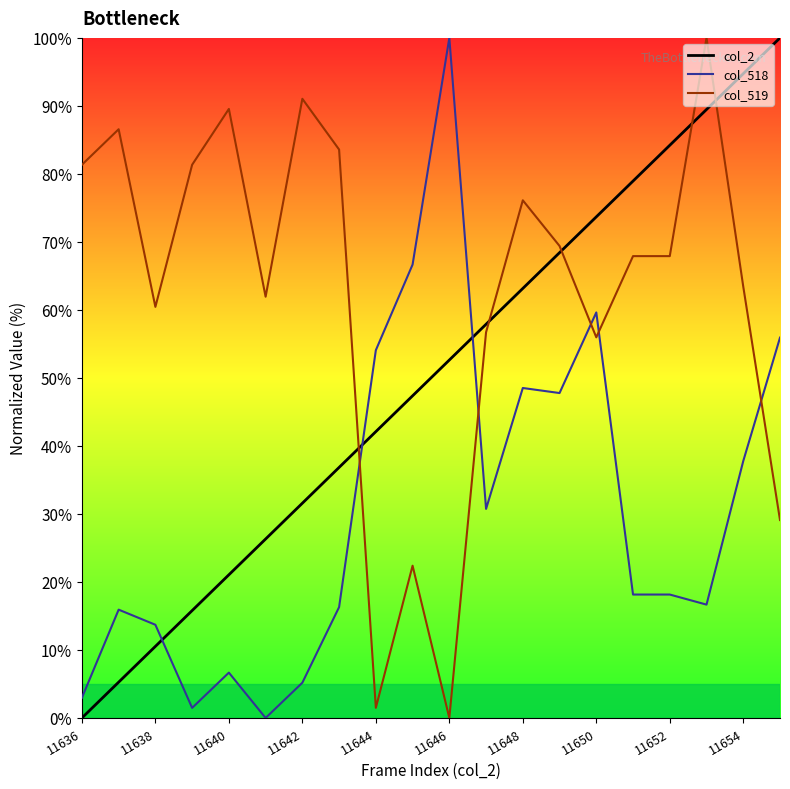

True or false: col_518 and col_519 intersect in this chart.

True